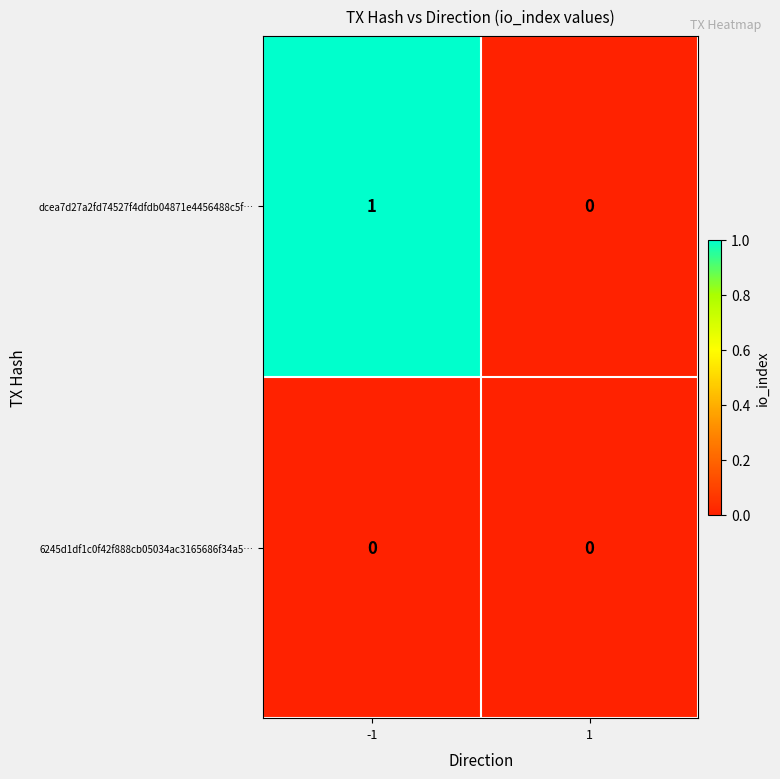

The value of 6245d1df1c0f42f888cb05034ac3165686f34a5… at 1 is 0. True or false?

True